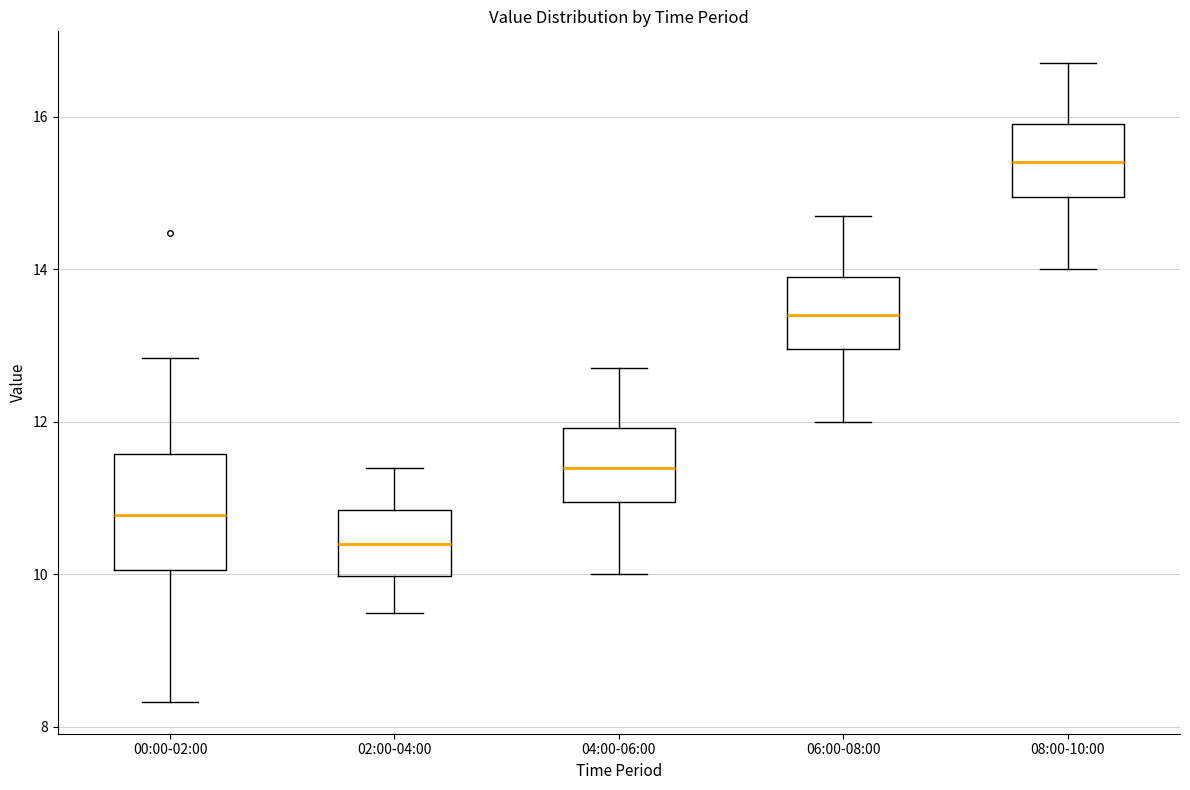

Reading left to right, transcribe this box plot: for each box, give where its median line is, the range the box spans, and where its two whiskers end, as read against the y-axis. The values are not printed on the chart, so give them approximately, as read against the axis.

00:00-02:00: median 10.8, box 10.0 to 11.6, whiskers 8.4 to 12.8
02:00-04:00: median 10.4, box 10.0 to 10.8, whiskers 9.6 to 11.4
04:00-06:00: median 11.4, box 11.0 to 12.0, whiskers 10.0 to 12.8
06:00-08:00: median 13.4, box 13.0 to 14.0, whiskers 12.0 to 14.8
08:00-10:00: median 15.4, box 15.0 to 16.0, whiskers 14.0 to 16.8